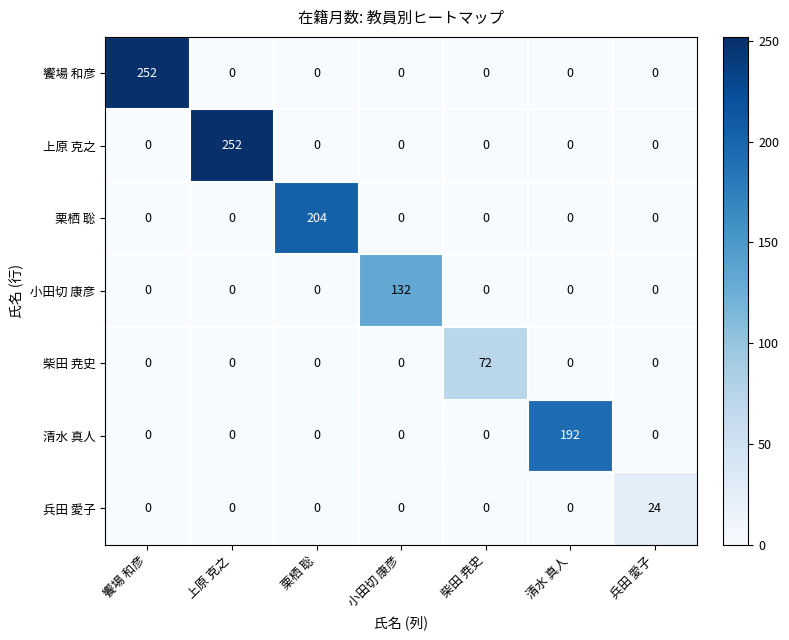

What is the difference between the maximum and minimum values in the 上原 克之 series?

252